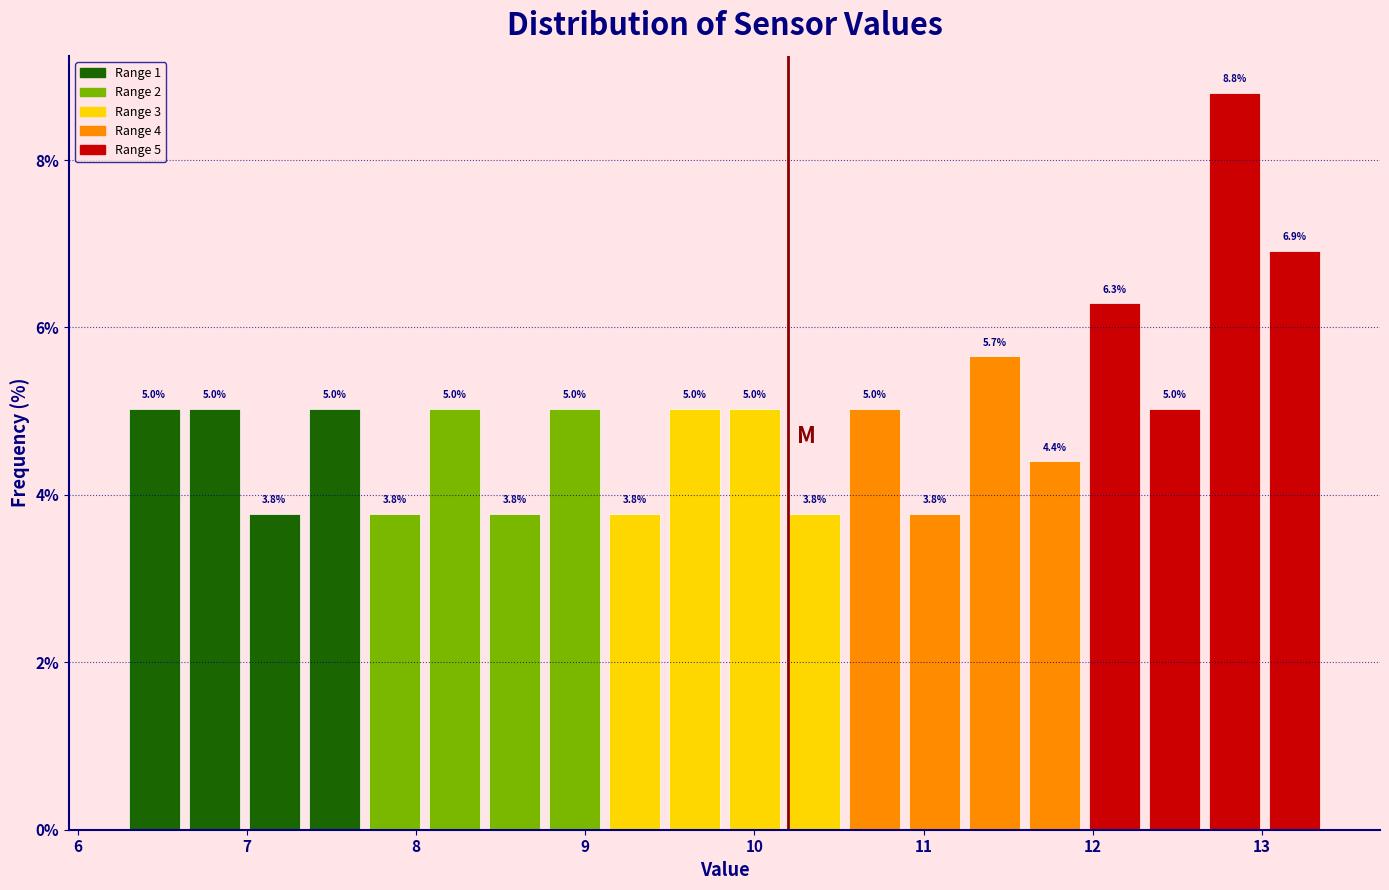

Around what value on the x-axis is the tallest bar? Give the approximate position of its centre, as read against the axis.

12.8